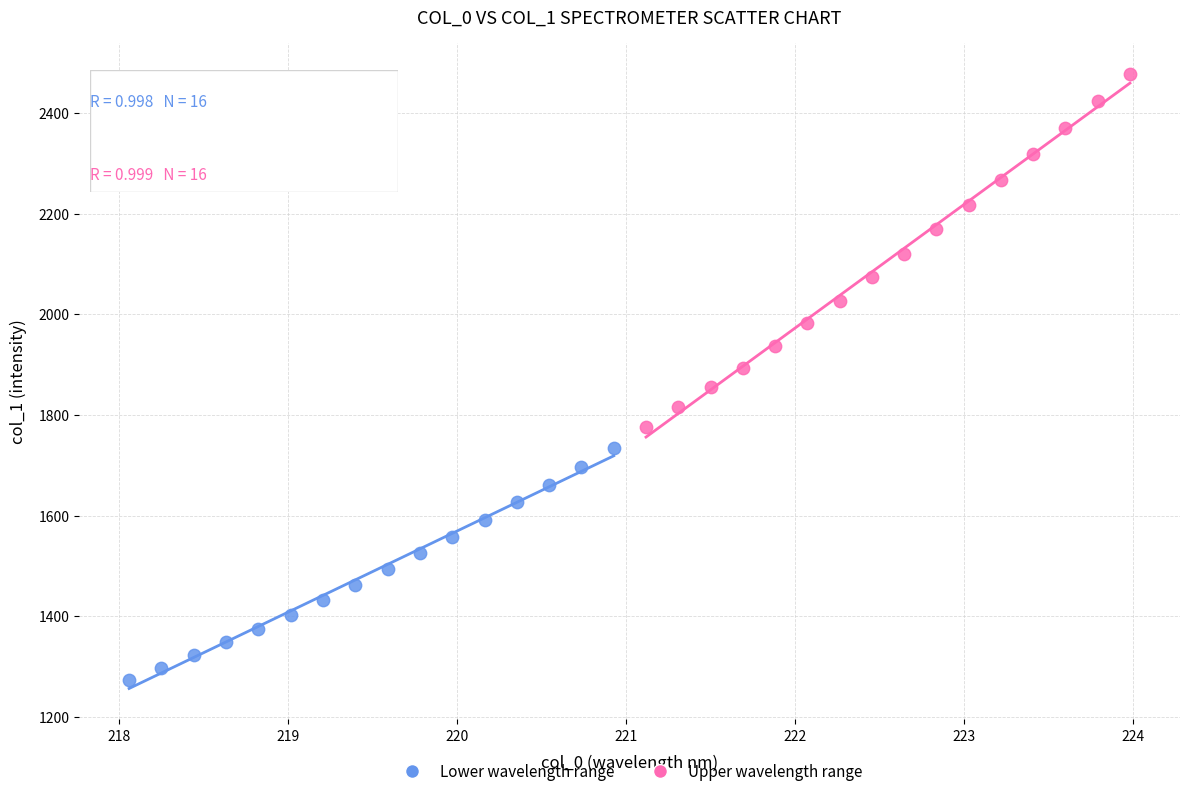

Which series contains the lowest Y value?

Lower wavelength range